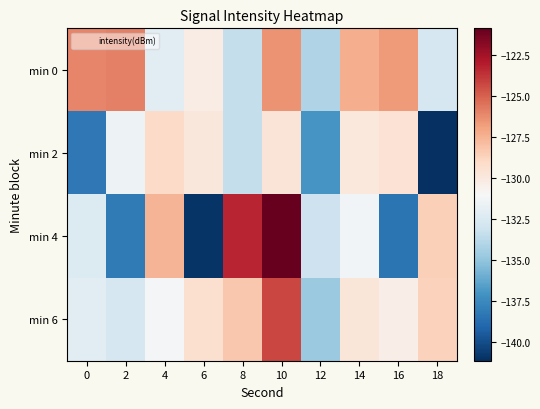

Between 4 and 12, which is larger?

4